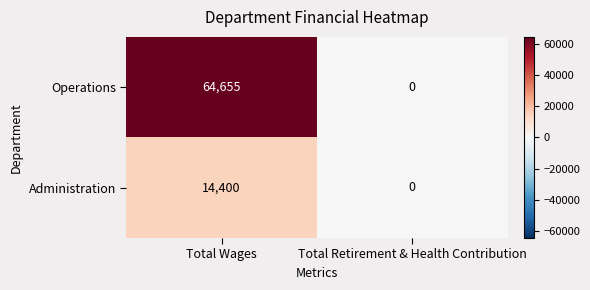

Rank the categories by Operations value from lowest to highest.

Total Retirement & Health Contribution, Total Wages